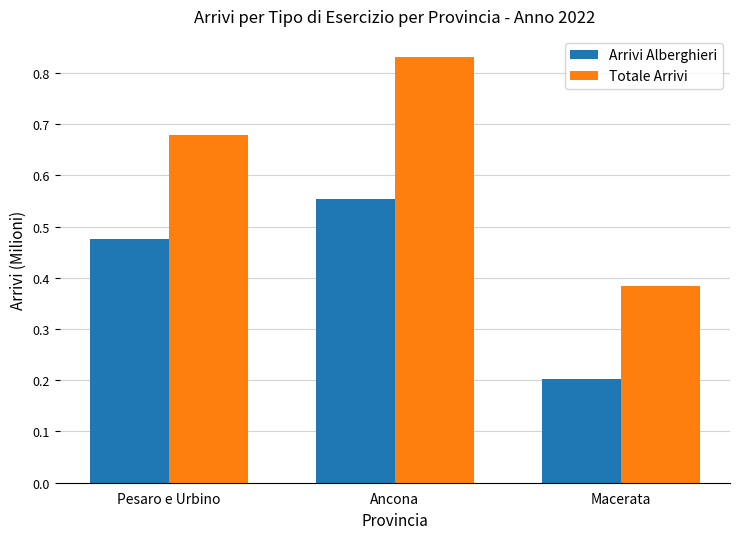

What are all the series names shown in the legend?

Arrivi Alberghieri, Totale Arrivi